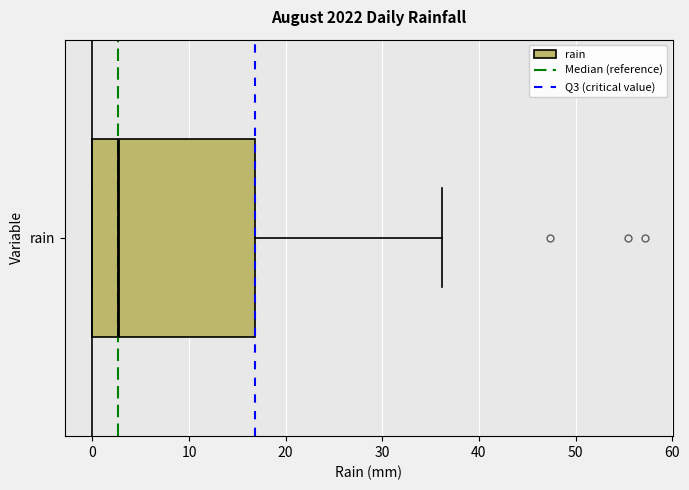

Read this box plot against the x-axis: the position of the median line, the range covered by the box, and the ends of both whiskers. The values are not printed on the chart, so give them approximately, as read against the axis.

median 3, box 0 to 17, whiskers 0 to 36